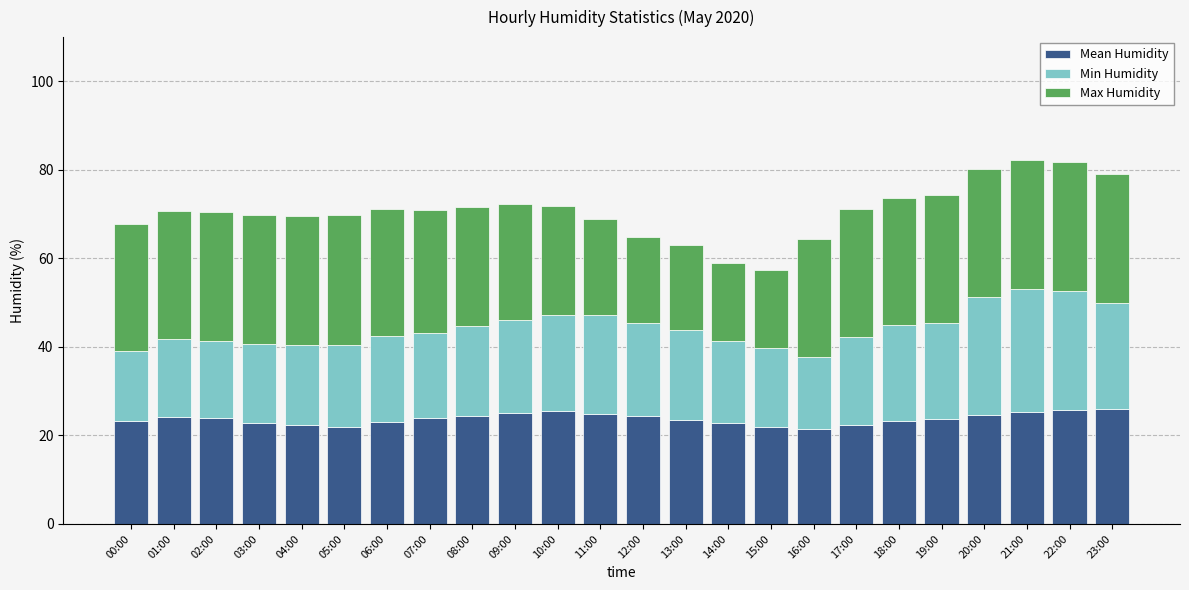

What is the total value across all series at 05:00?

69.8